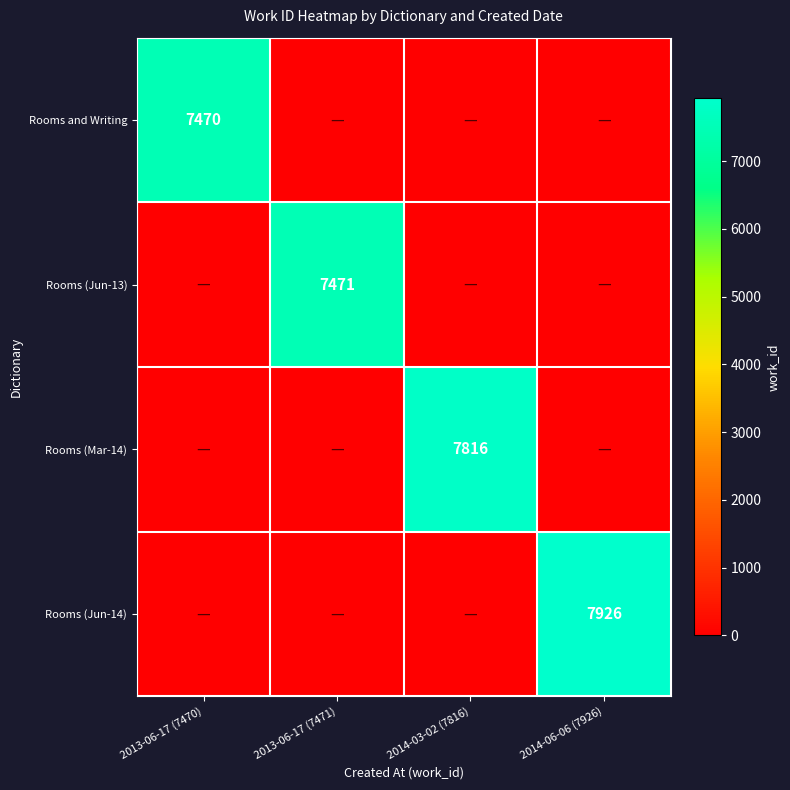

Which has a higher value, 2013-06-17 (7471) or 2014-06-06 (7926)?

2013-06-17 (7471)